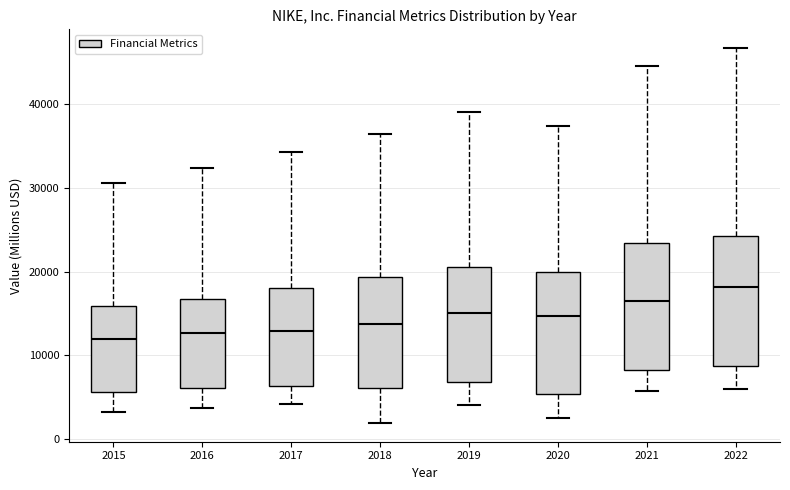

Reading left to right, read every box against the y-axis: the position of its median line, the range the box covers, and the ends of its whiskers. The values are not printed on the chart, so give them approximately, as read against the axis.

2015: median 12000, box 6000 to 16000, whiskers 3000 to 31000
2016: median 13000, box 6000 to 17000, whiskers 4000 to 32000
2017: median 13000, box 6000 to 18000, whiskers 4000 to 34000
2018: median 14000, box 6000 to 19000, whiskers 2000 to 36000
2019: median 15000, box 7000 to 21000, whiskers 4000 to 39000
2020: median 15000, box 5000 to 20000, whiskers 3000 to 37000
2021: median 16000, box 8000 to 23000, whiskers 6000 to 45000
2022: median 18000, box 9000 to 24000, whiskers 6000 to 47000